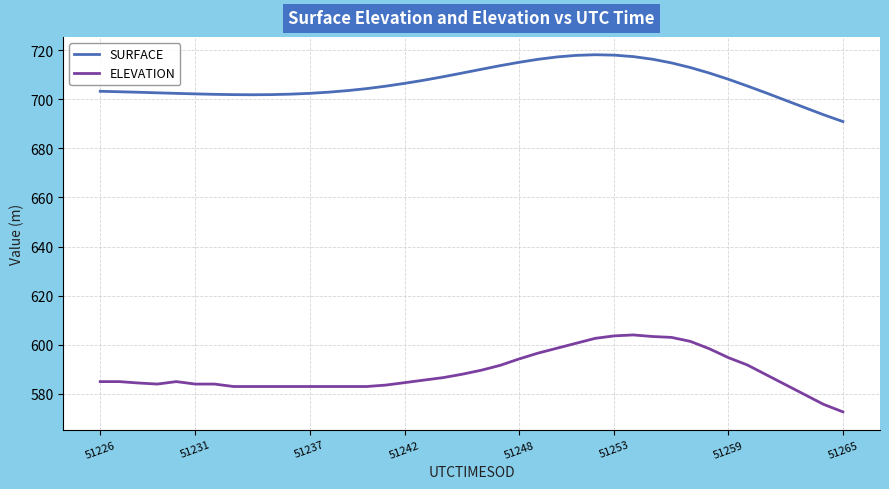

What is the difference between the second highest and second lowest values in the ELEVATION series?

27.9